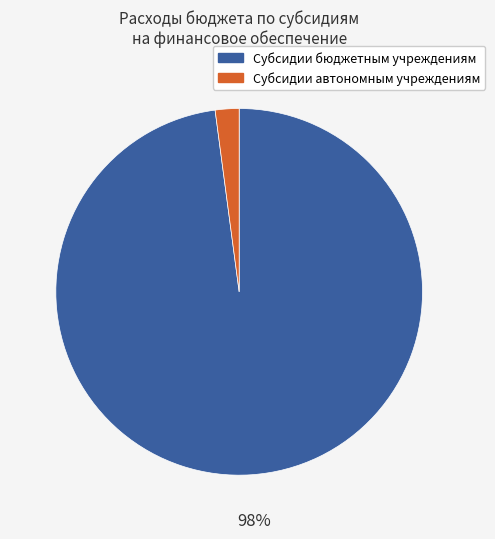

Combined, do Субсидии бюджетным учреждениям and Субсидии автономным учреждениям account for over 50%?

Yes